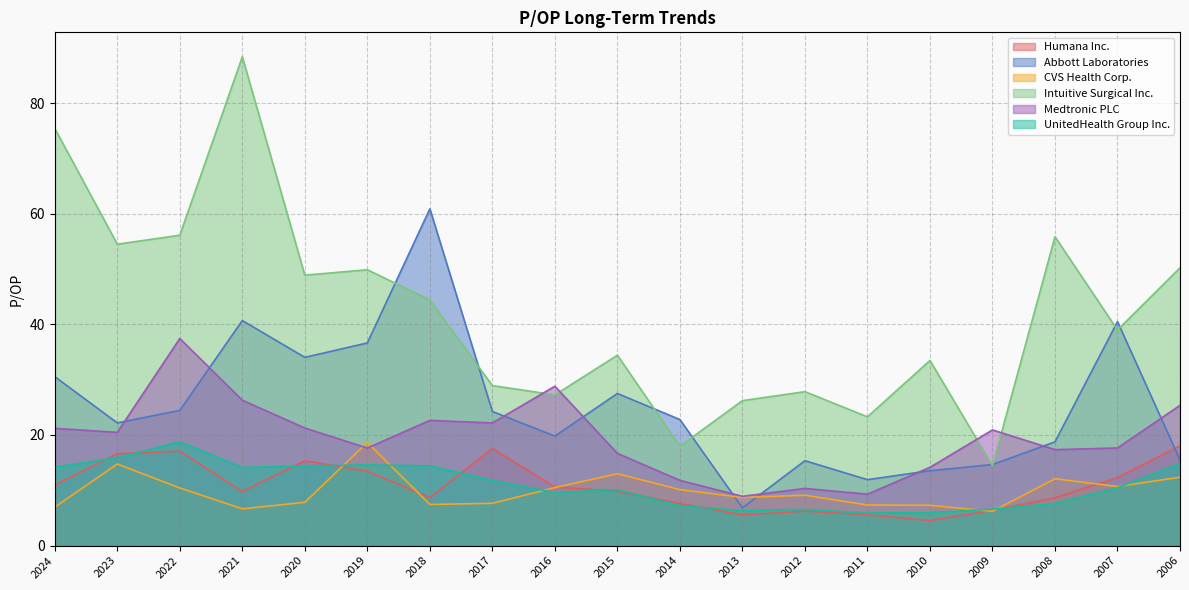

Is the value of Humana Inc. at 2016 greater than the value of UnitedHealth Group Inc. at 2012?

Yes